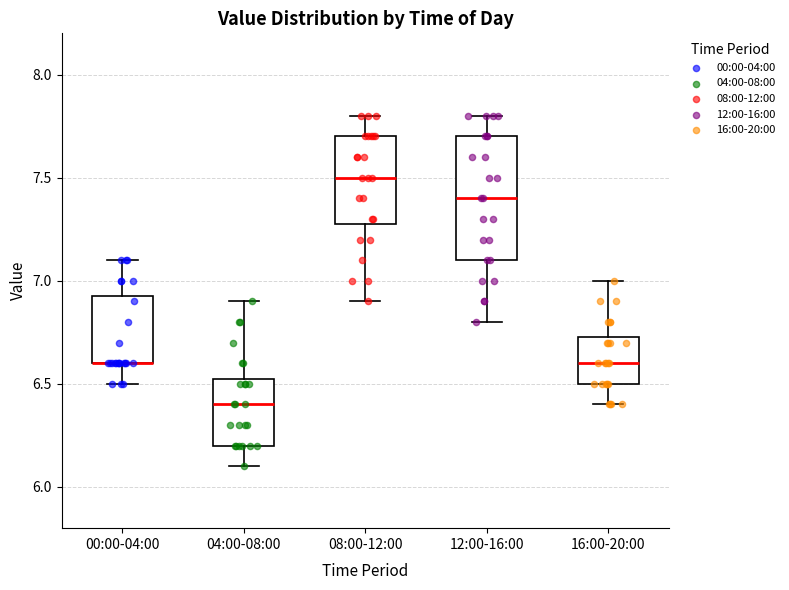

Where does the lower whisker of the box for 04:00-08:00 end on the y-axis? The values are not printed on the chart, so give them approximately, as read against the axis.

6.10